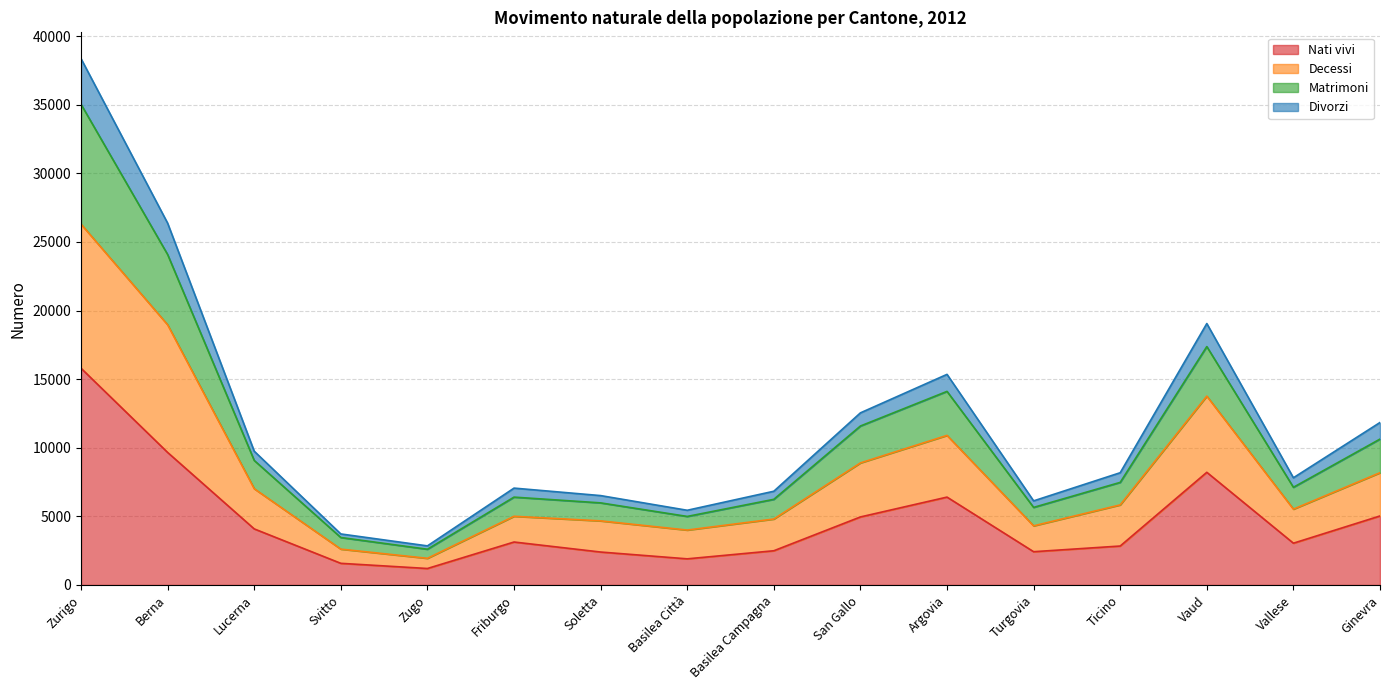

Between Basilea Campagna and Ginevra, which is larger?

Ginevra